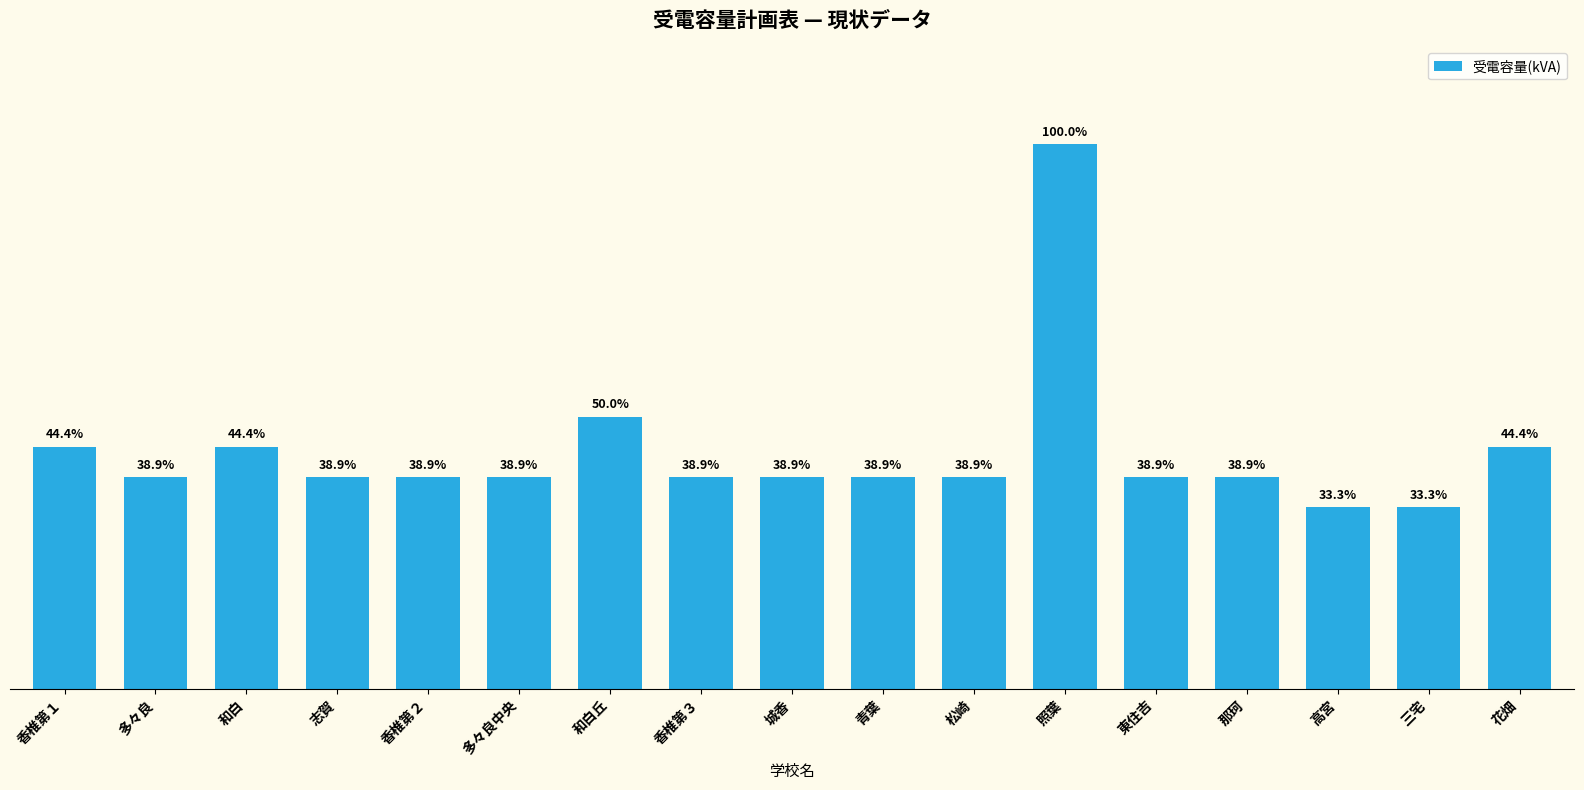

Reading left to right, what are all the values shown in this chart?

200	175	200	175	175	175	225	175	175	175	175	450	175	175	150	150	200